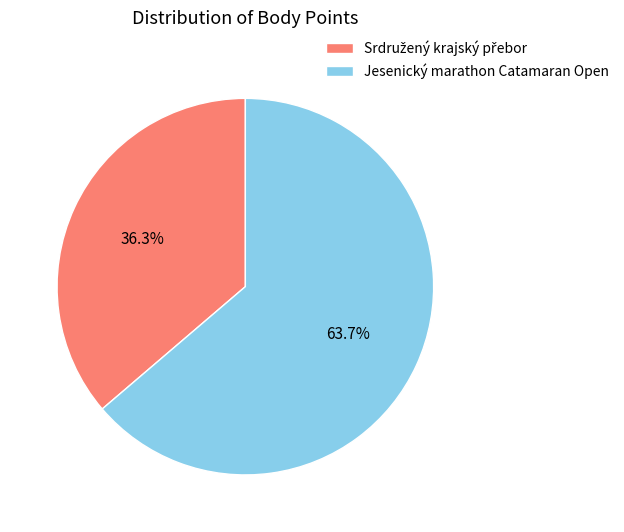

Does Jesenický marathon Catamaran Open account for over 50% of the chart?

Yes